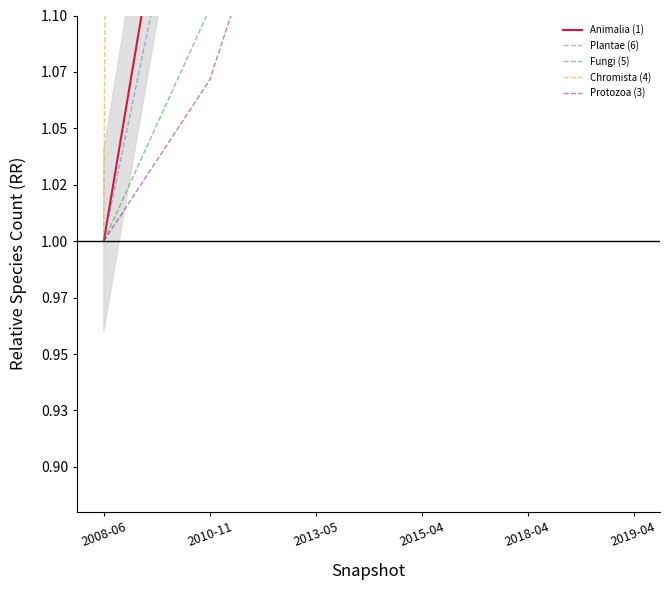

Reading left to right, what are all the values shown in this chart?

Animalia (1): 2008-06=1.0	2010-11=1.3	2013-05=1.4	2015-04=1.8	2018-04=2.0	2019-04=2.1
Plantae (6): 2008-06=1.0	2010-11=1.2	2013-05=1.3	2015-04=1.5	2018-04=1.8	2019-04=2.5
Fungi (5): 2008-06=1.0	2010-11=1.1	2013-05=1.1	2015-04=1.1	2018-04=1.1	2019-04=1.2
Chromista (4): 2008-06=1.0	2010-11=10.8	2013-05=10.9	2015-04=11.5	2018-04=11.6	2019-04=10.7
Protozoa (3): 2008-06=1.0	2010-11=1.1	2013-05=1.2	2015-04=1.3	2018-04=1.8	2019-04=2.2